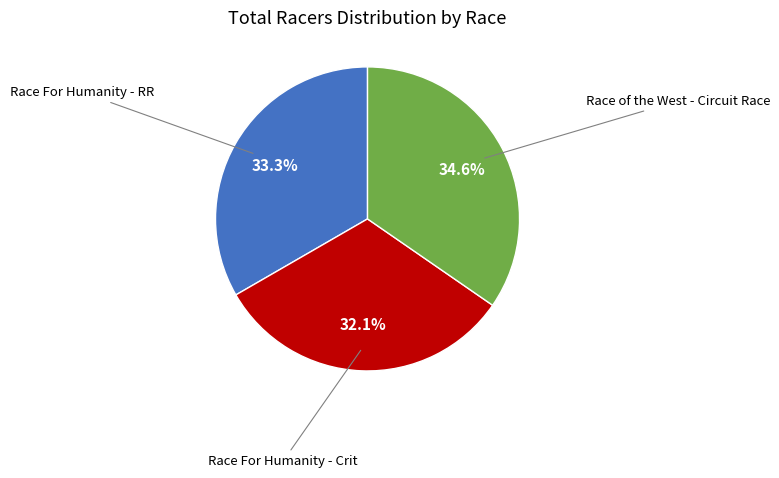

Does any single category account for the majority?

No